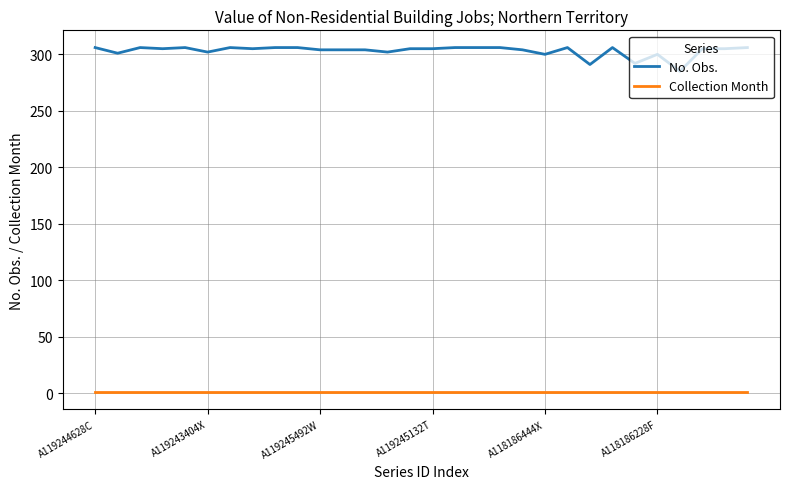

True or false: No. Obs. and Collection Month intersect in this chart.

False